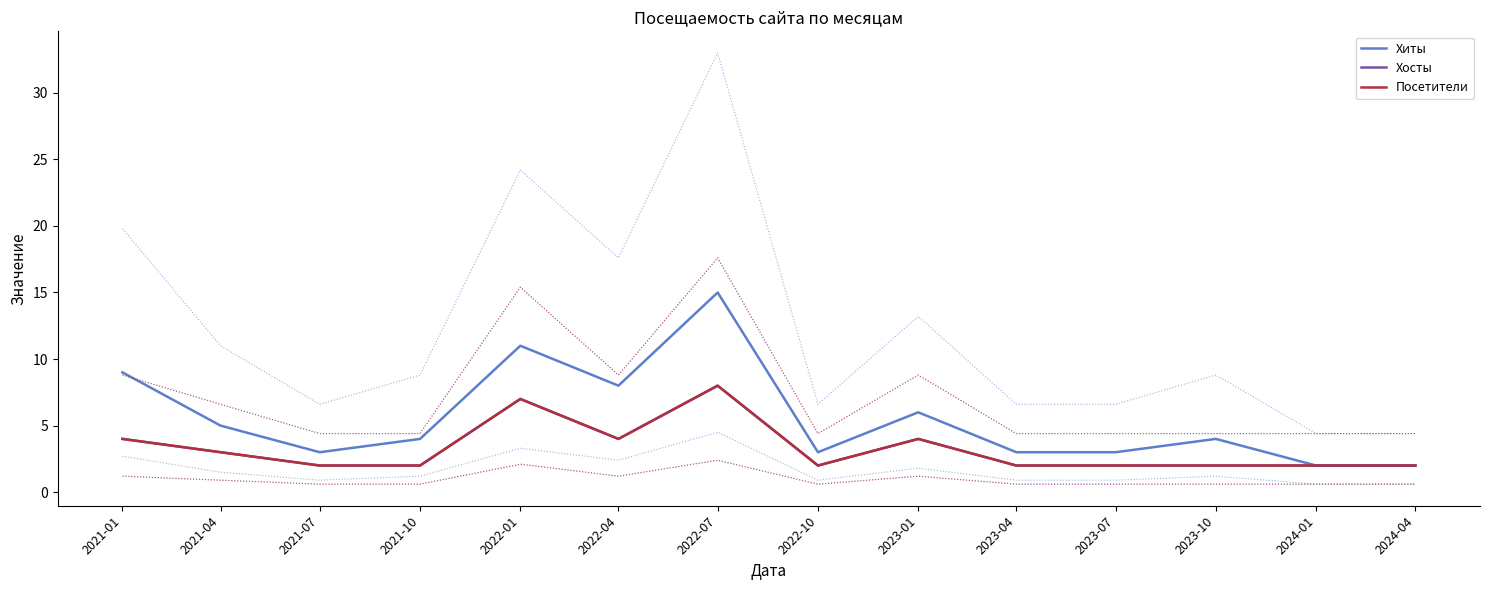

True or false: Хиты and Посетители intersect in this chart.

False